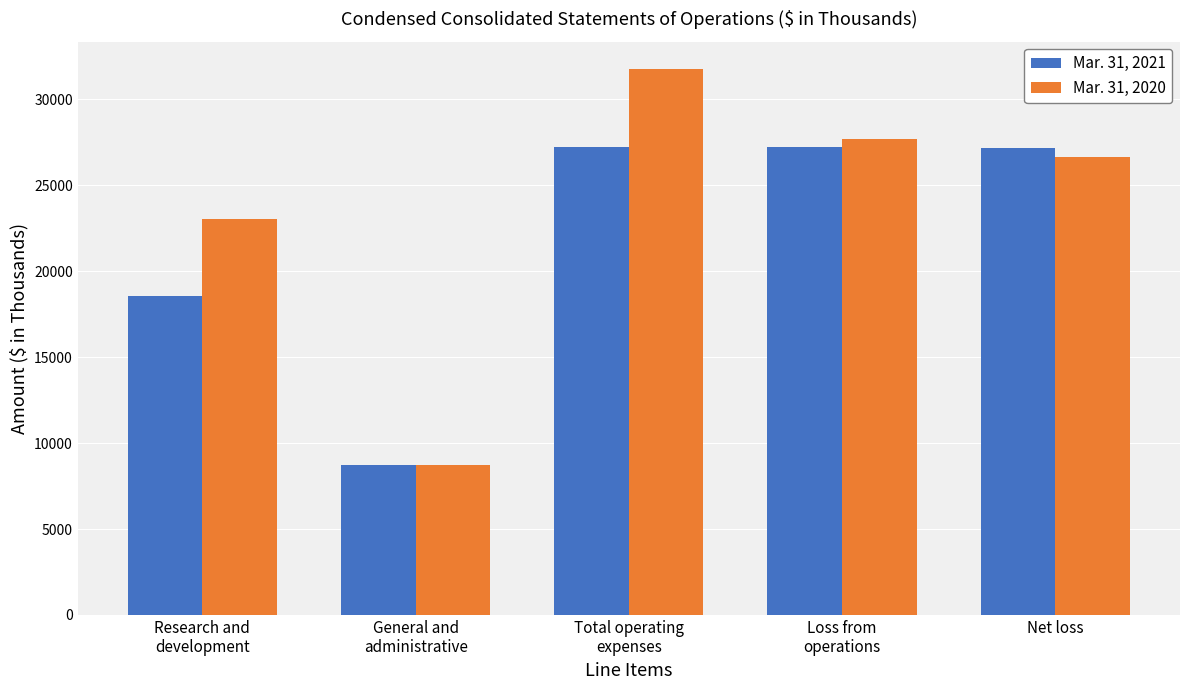

What is the smallest value displayed?

8704